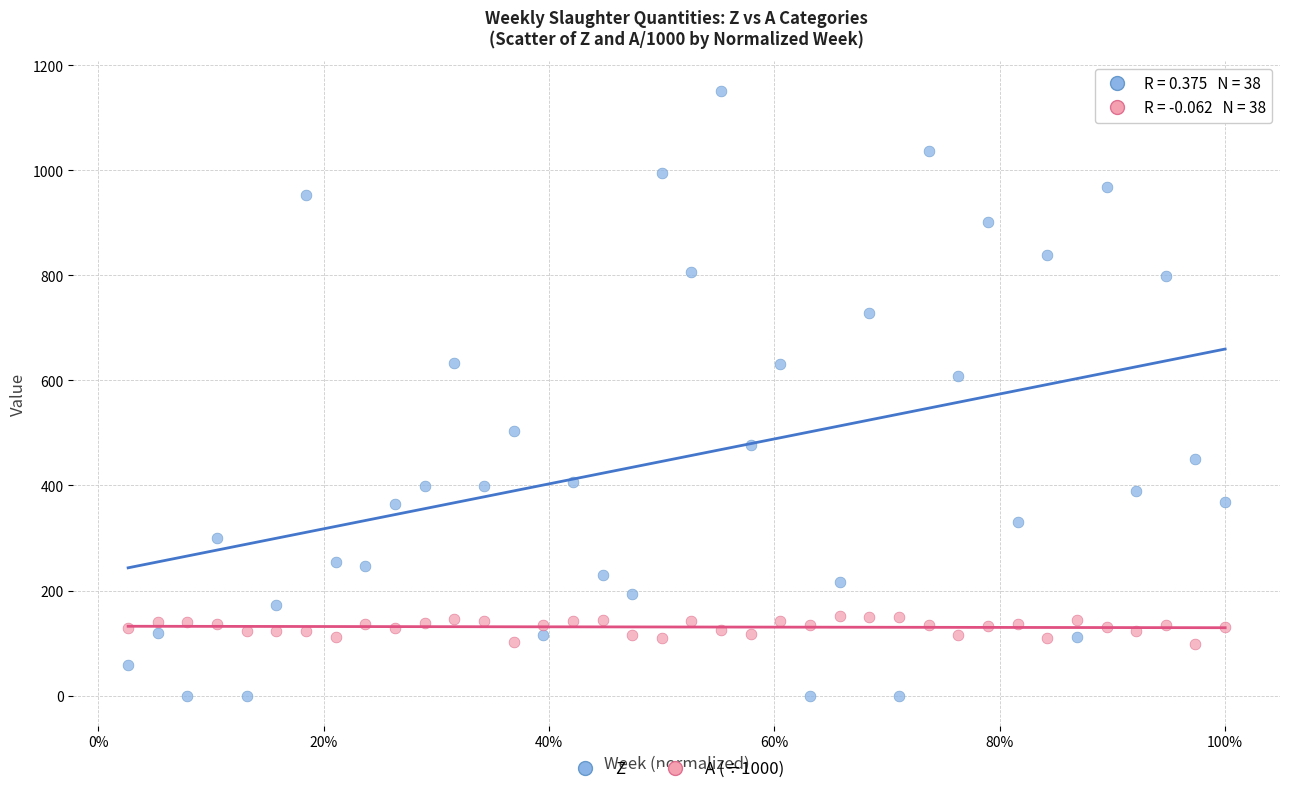

What are all the series names shown in the legend?

Z, A (÷1000)